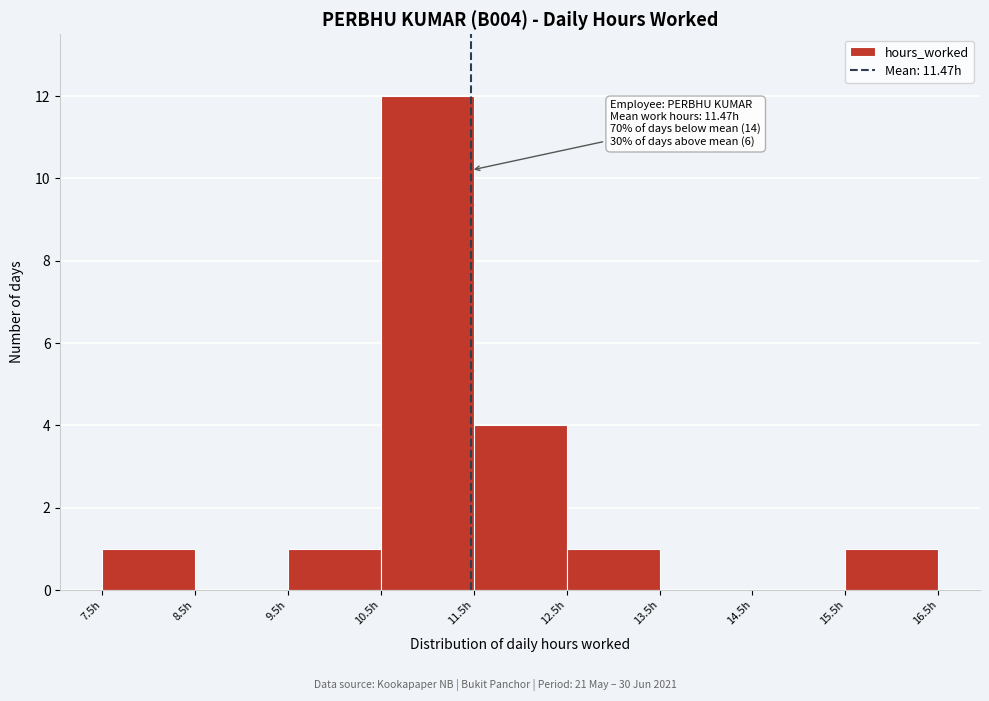

Which range on the x-axis has the tallest bar?

10.5 to 11.5